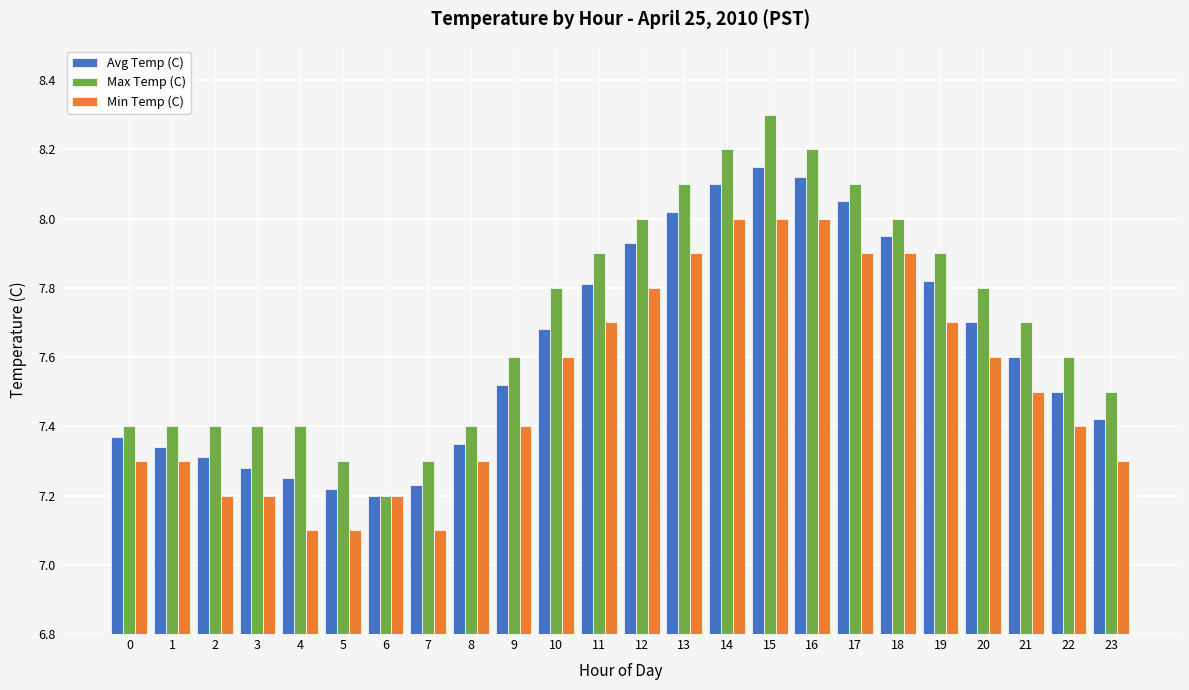

What is the spread (max minus min) of values at 4?

0.3